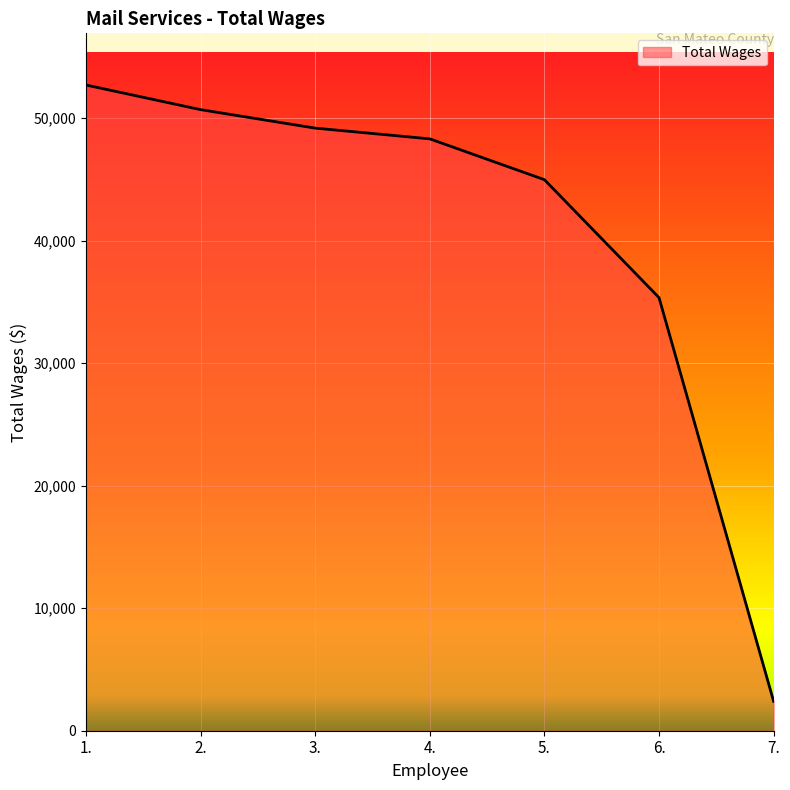

Count the number of categories in the chart.

7